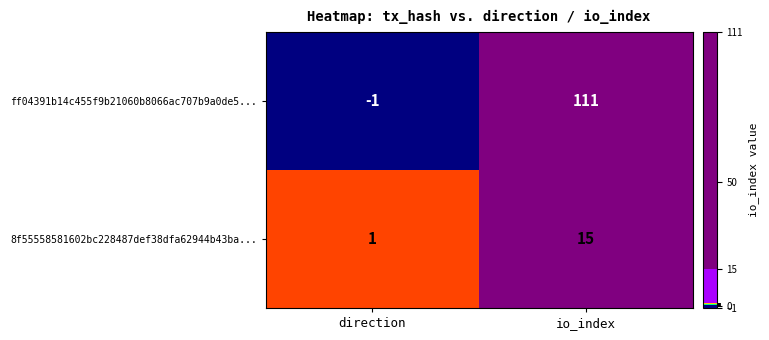

Which series changed the most between direction and io_index?

ff04391b14c455f9b21060b8066ac707b9a0de5...